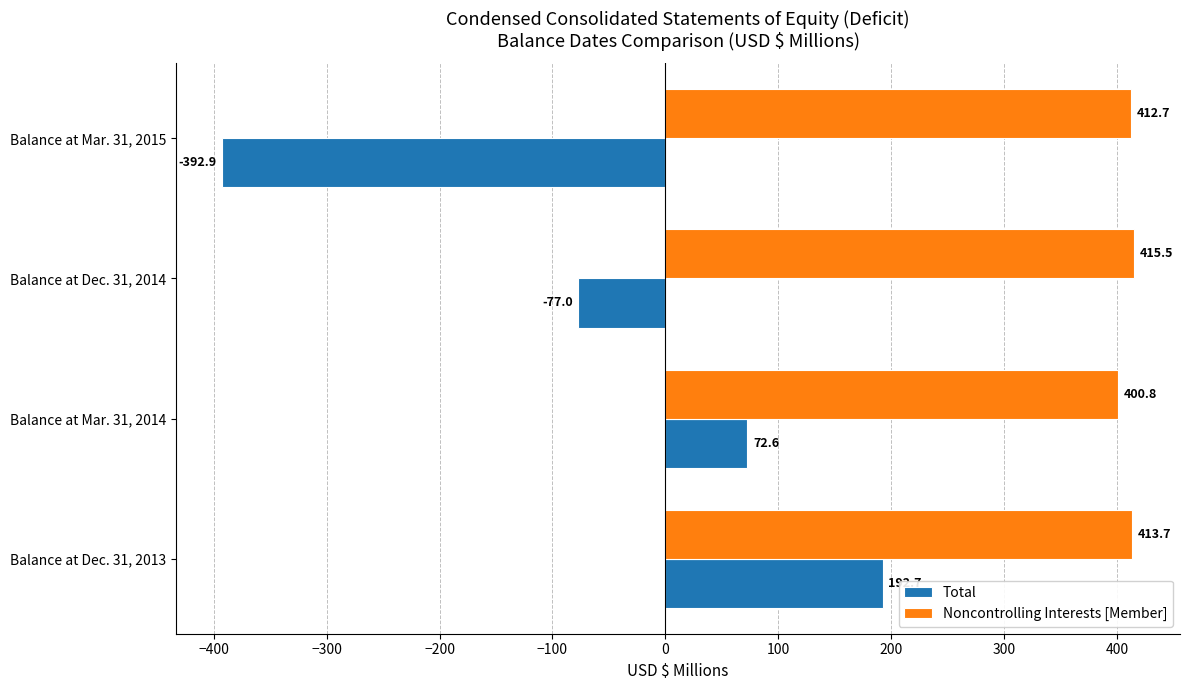

At which label is Total closest to -100?

Balance at Dec. 31, 2014